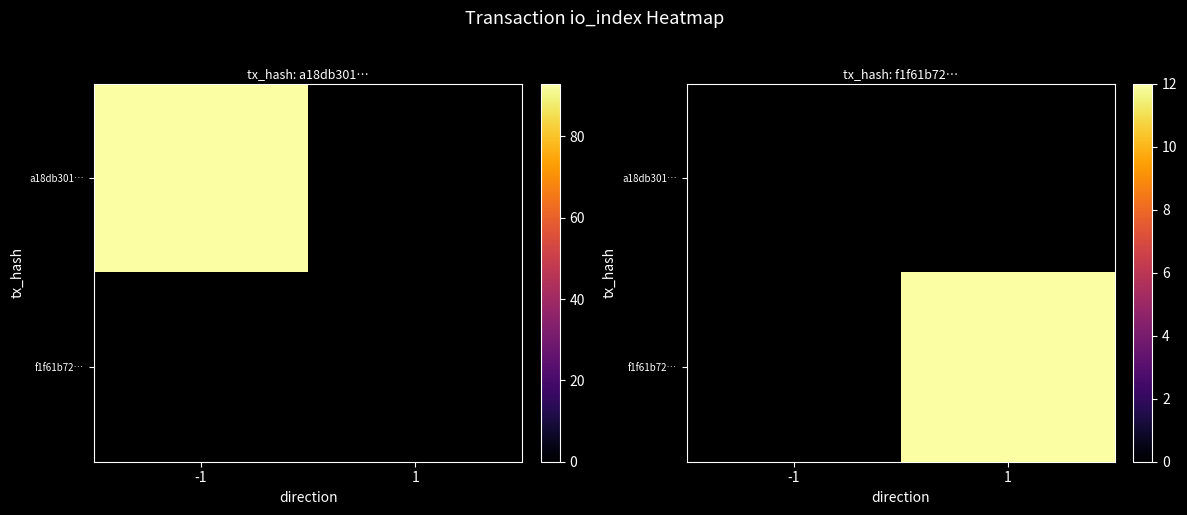

Which category has the lowest value in the f1f61b72… series?

-1